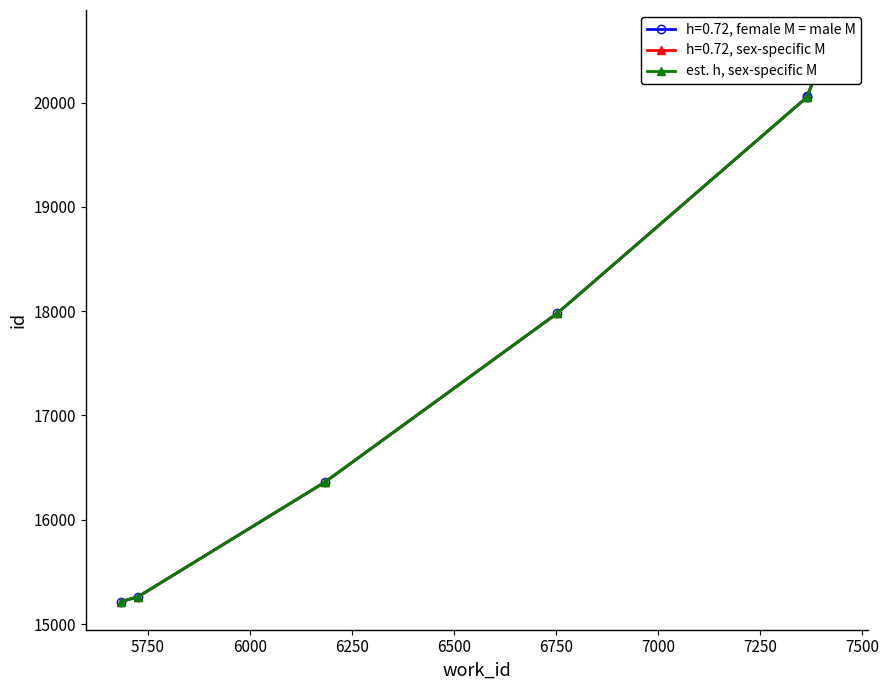

Count the number of categories in the chart.

8